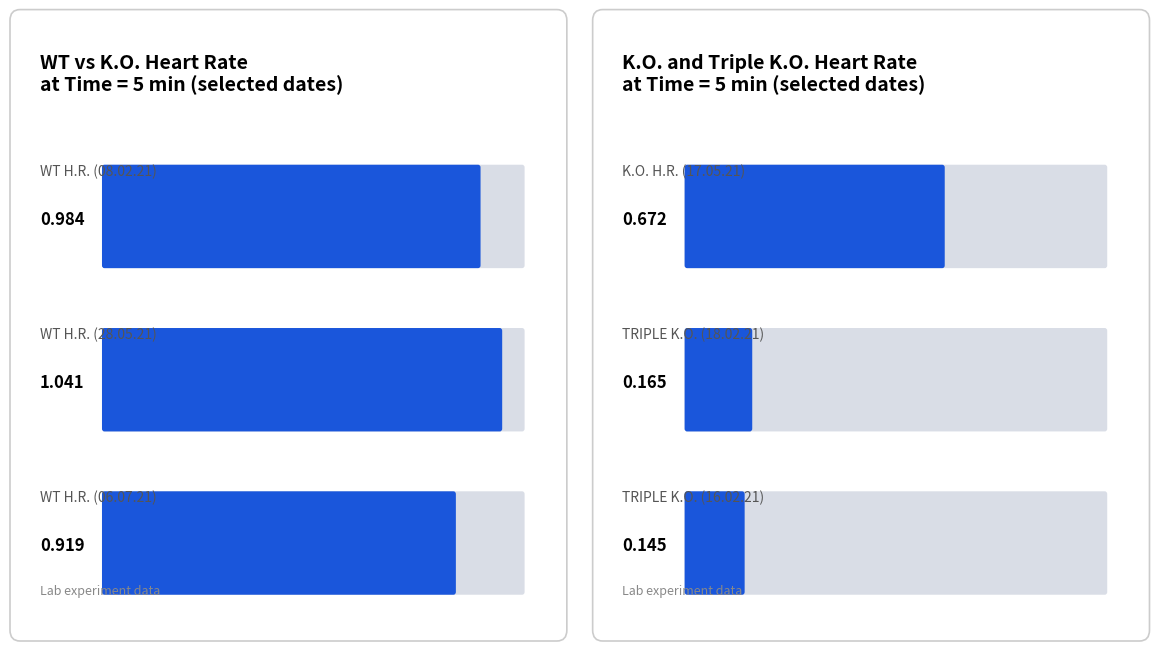

How many series are shown in this chart?

6